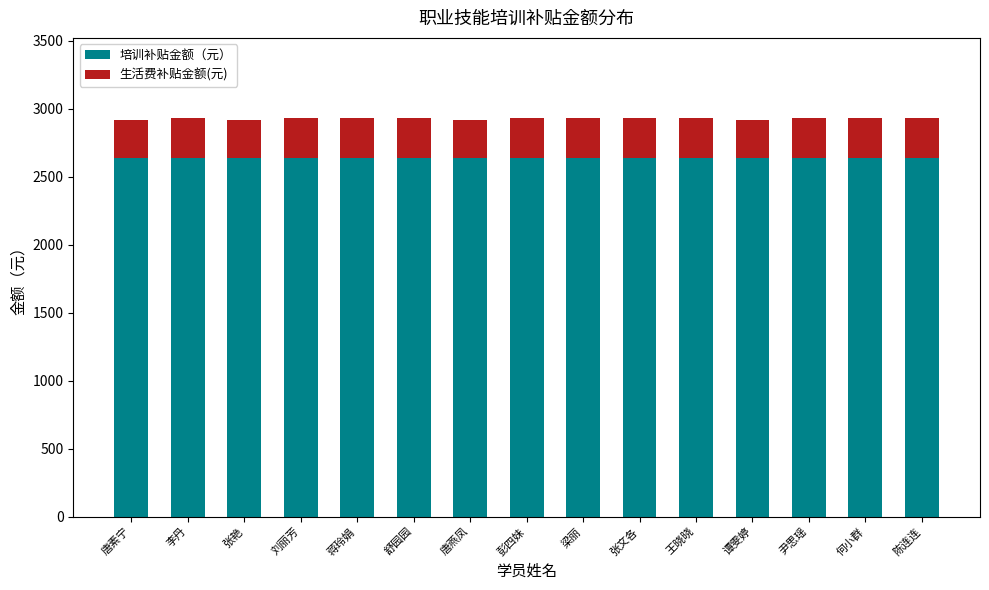

Reading left to right, what are the values for 培训补贴金额（元）?

唐素宁=2635	李丹=2635	张艳=2635	刘丽芳=2635	蒋玲娟=2635	舒园园=2635	唐燕凤=2635	彭四妹=2635	梁丽=2635	张文各=2635	王晓晓=2635	谭雯婷=2635	尹思瑶=2635	何小群=2635	陈连连=2635